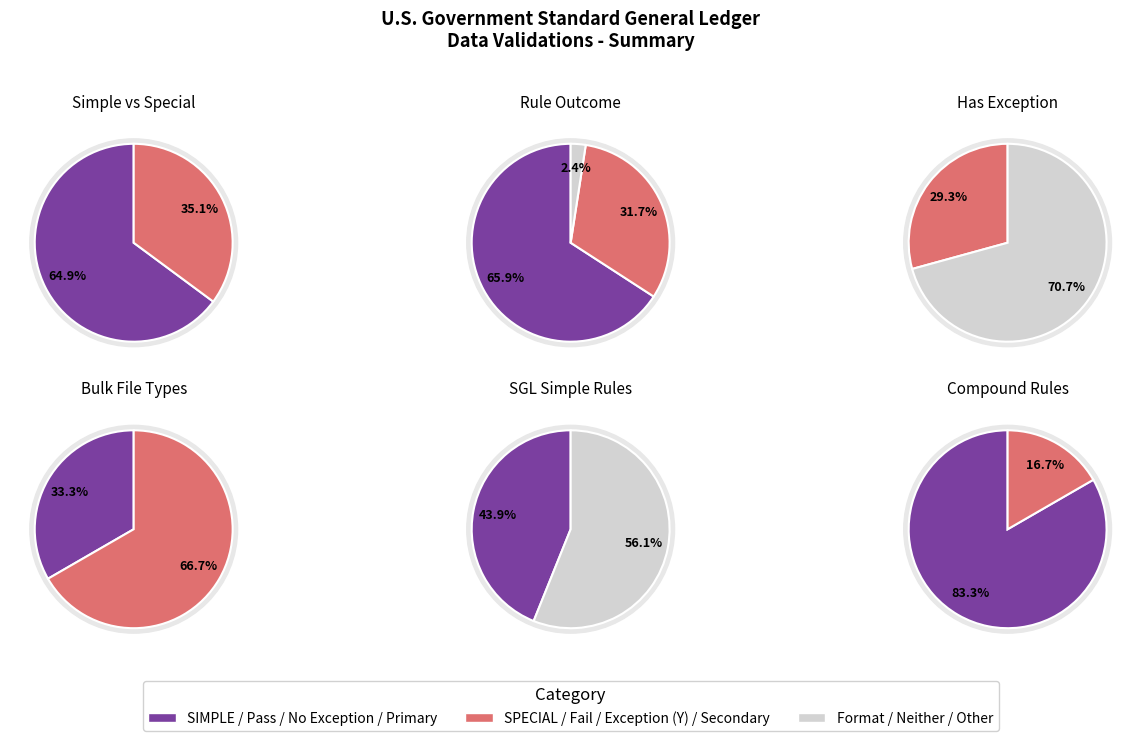

True or false: SPECIAL accounts for 43% of the total.

False